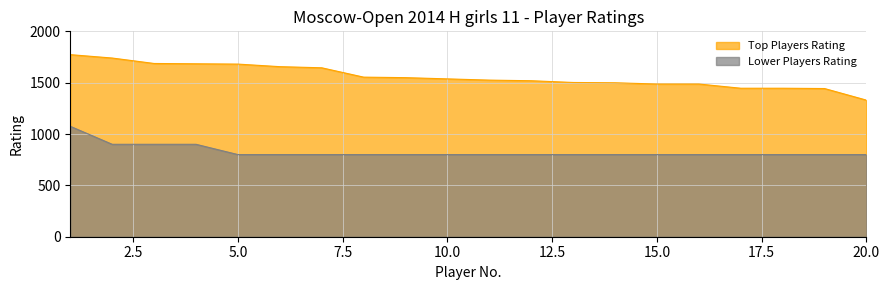

Reading right to left, extract all data points from this chart.

Top Players Rating: 1330	1443	1446	1446	1487	1487	1499	1502	1519	1525	1537	1549	1554	1645	1656	1681	1684	1687	1740	1773
Lower Players Rating: 800	800	800	800	800	800	800	800	800	800	800	800	800	800	800	800	900	900	900	1075